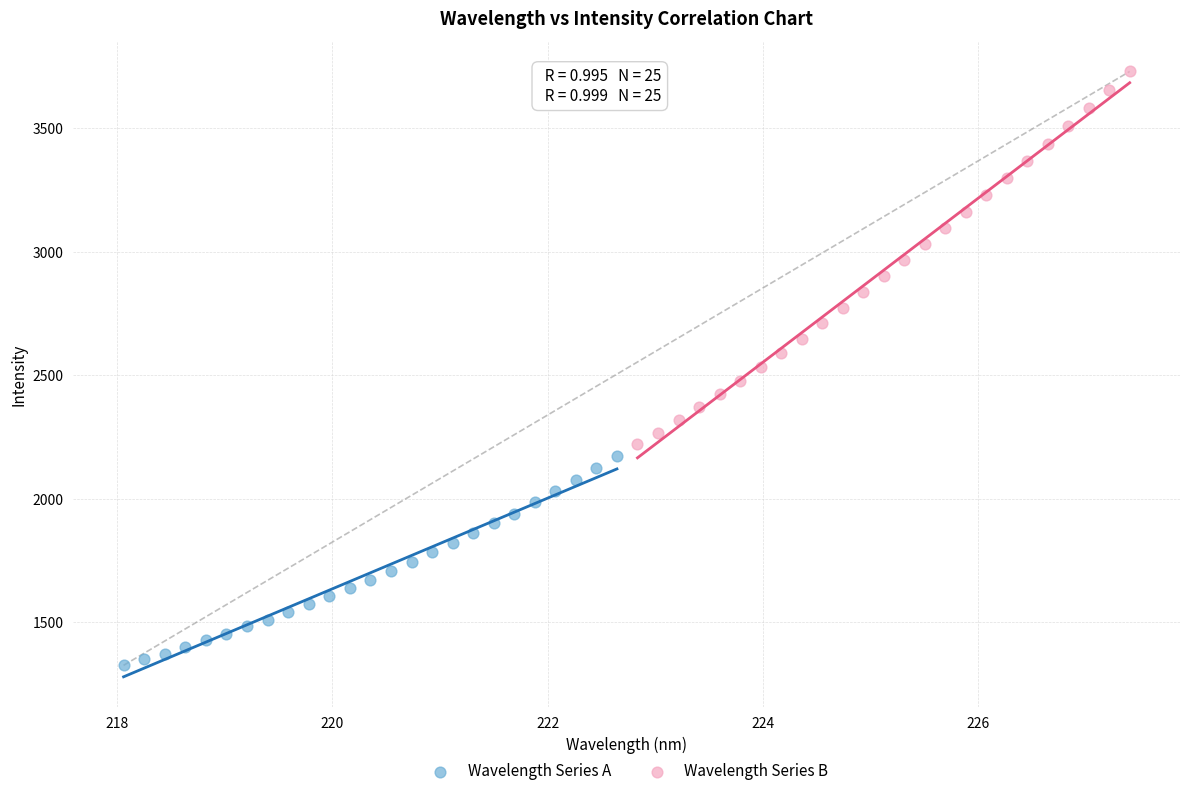

Which series has the largest Y range (max minus min)?

Wavelength Series B